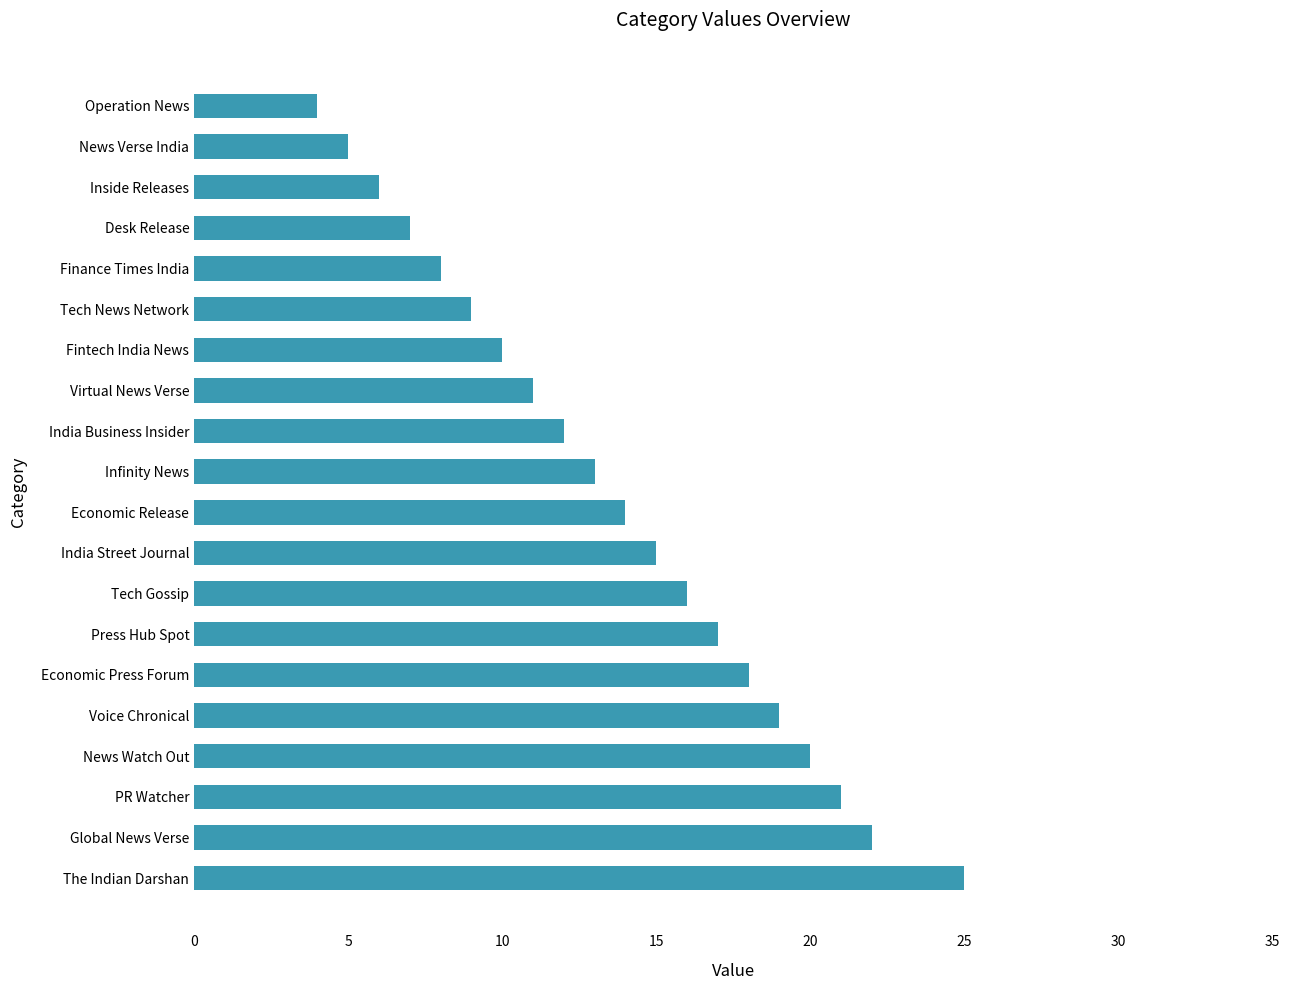

What position from the bottom is Economic Press Forum?

6